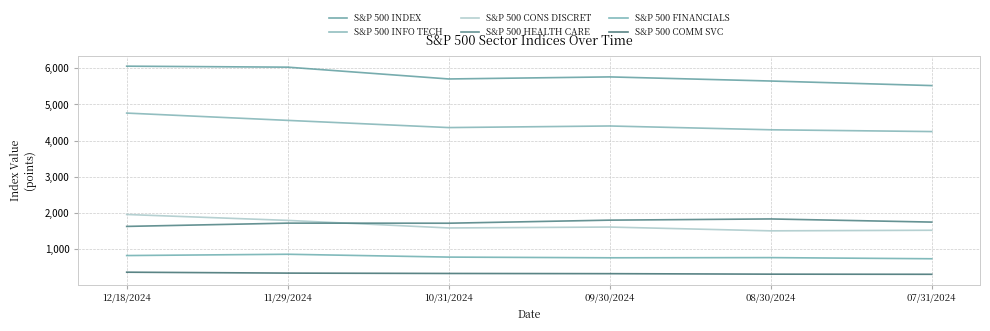

Reading right to left, what are all the values shown in this chart?

S&P 500 INDEX: 5522.3	5648.4	5762.5	5705.4	6032.4	6059.4
S&P 500 INFO TECH: 4249.1	4298.5	4403.7	4359.6	4558.7	4760.8
S&P 500 CONS DISCRET: 1516.6	1500.2	1605.4	1580.2	1789.4	1953.2
S&P 500 HEALTH CARE: 1742.7	1829.7	1796.5	1711.5	1713.7	1622.9
S&P 500 FINANCIALS: 727.5	759.2	754.2	773.4	852.0	816.1
S&P 500 COMM SVC: 297.3	300.9	314.6	320.2	330.1	355.3